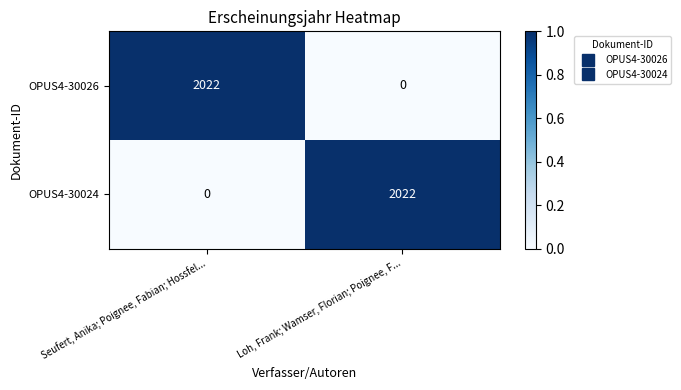

At how many categories does at least one series exceed 0?

2